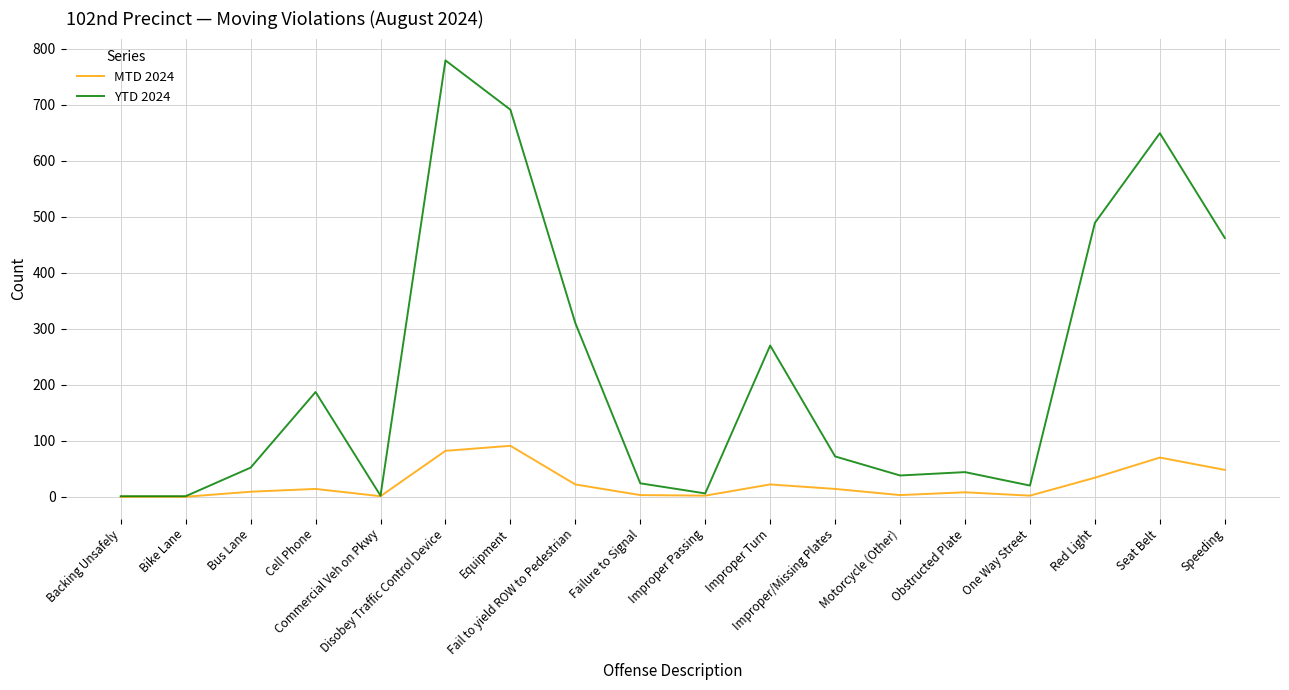

Which series has the largest range (max minus min)?

YTD 2024